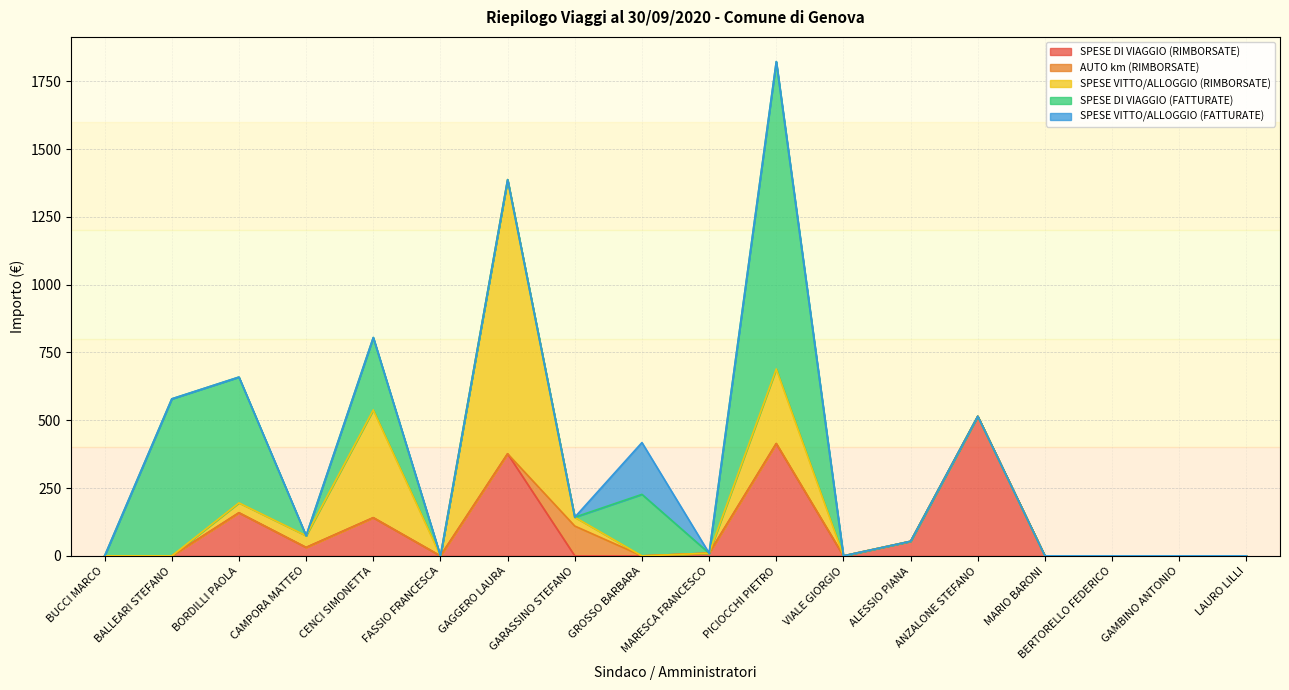

How many data points does each series have?

18